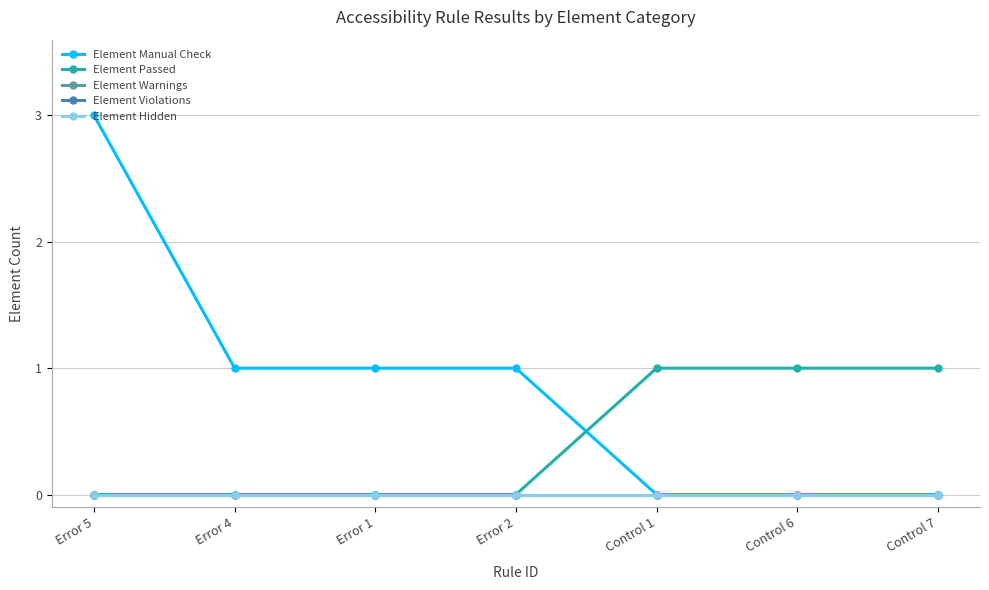

What is the sum of all Element Passed values?

3